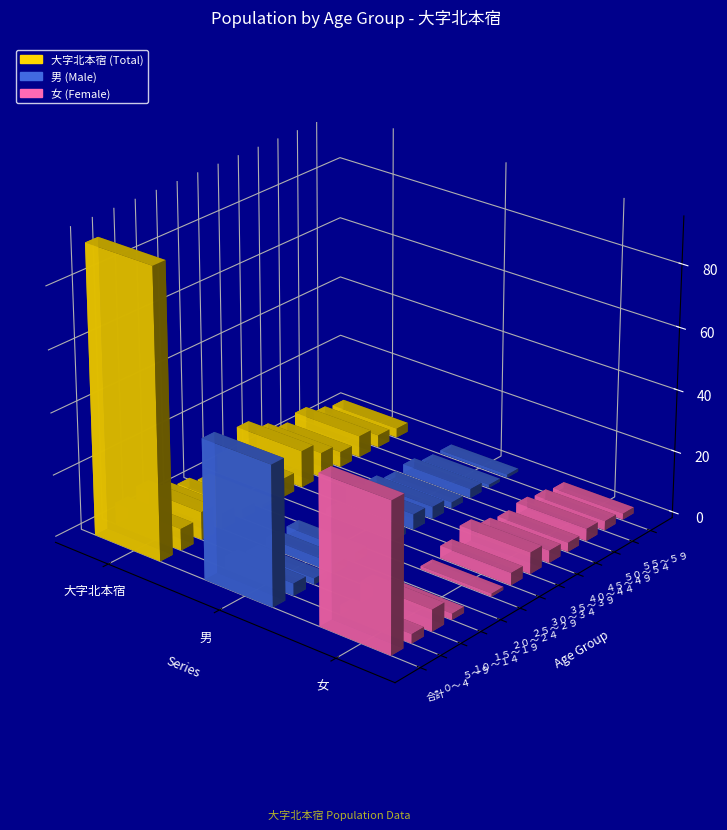

Rank the series at ０～４ from lowest to highest value.

女, 男, 大字北本宿